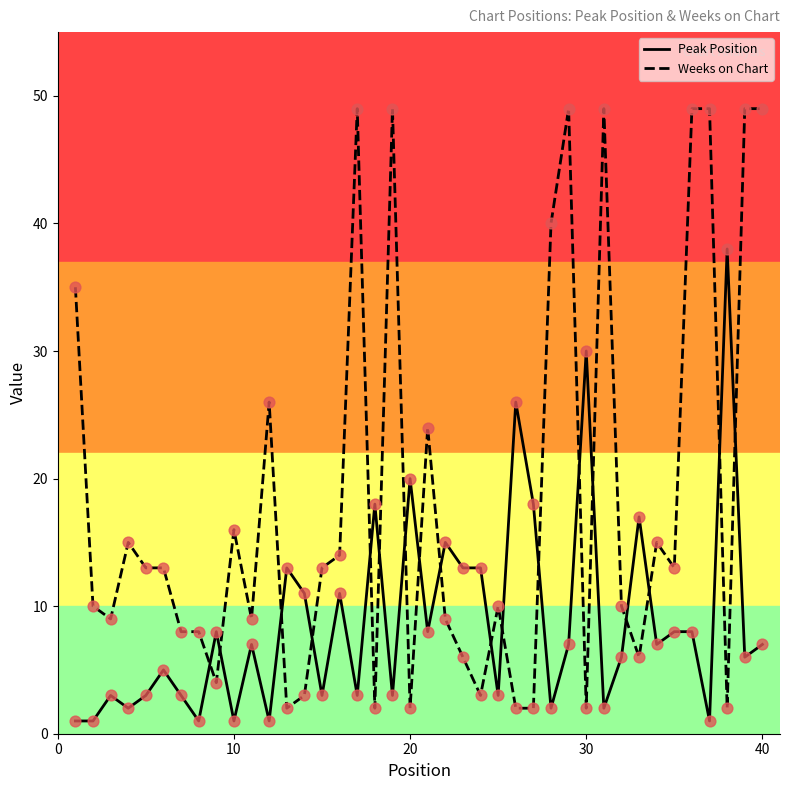

Which series has the largest range (max minus min)?

Weeks on Chart